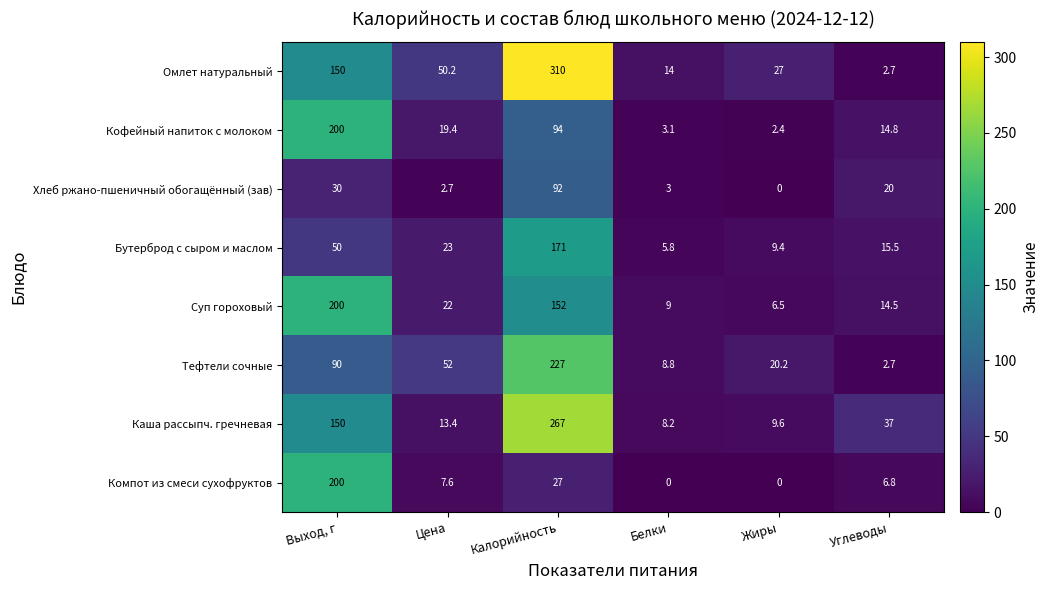

Which series has the largest range (max minus min)?

Омлет натуральный